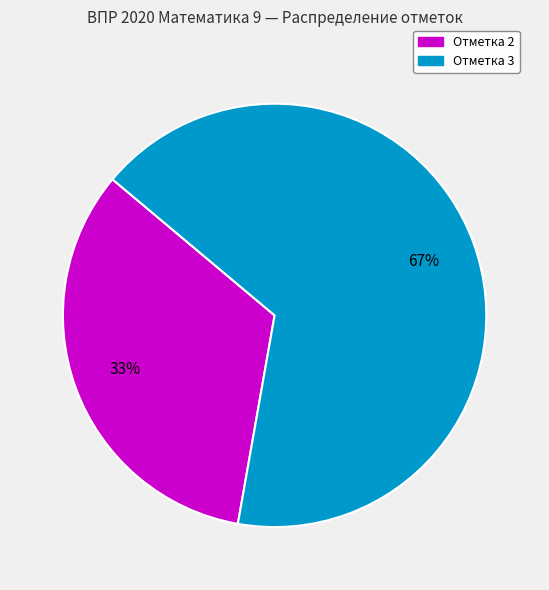

To the nearest percent, what is the average slice percentage?

50%